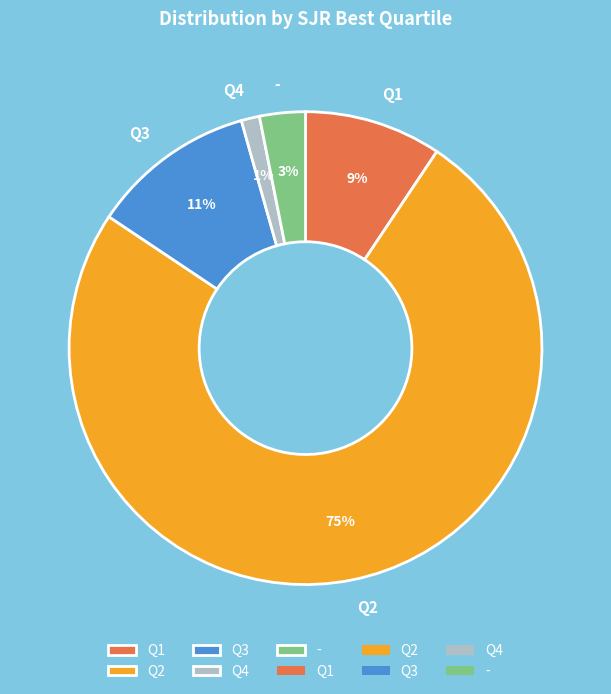

Which slice is the smallest?

Q4